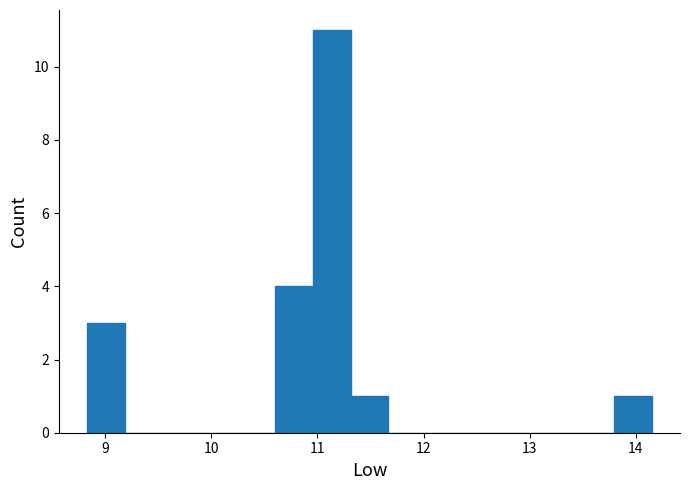

Read against the x-axis, roughly where is the centre of the tallest bar?

11.1